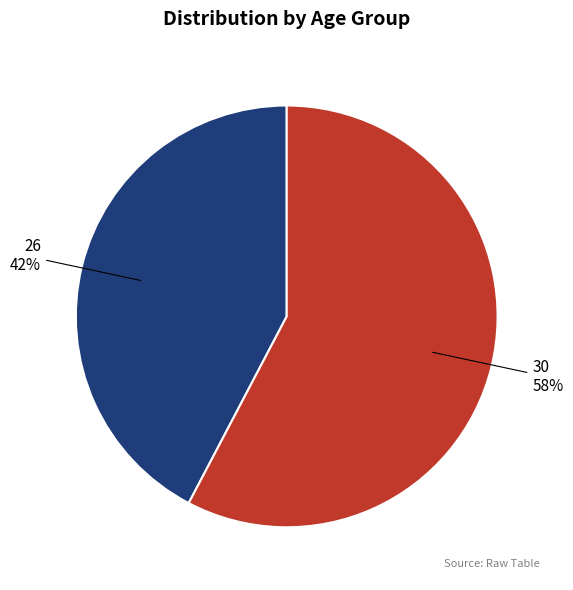

Do 30 and 26 together represent more than half of the pie?

Yes